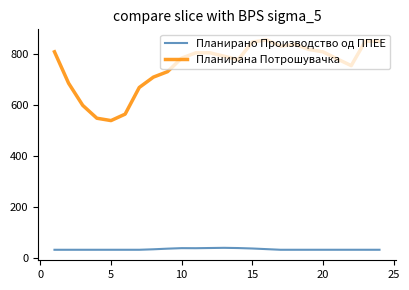

How many lines are shown in the chart?

2